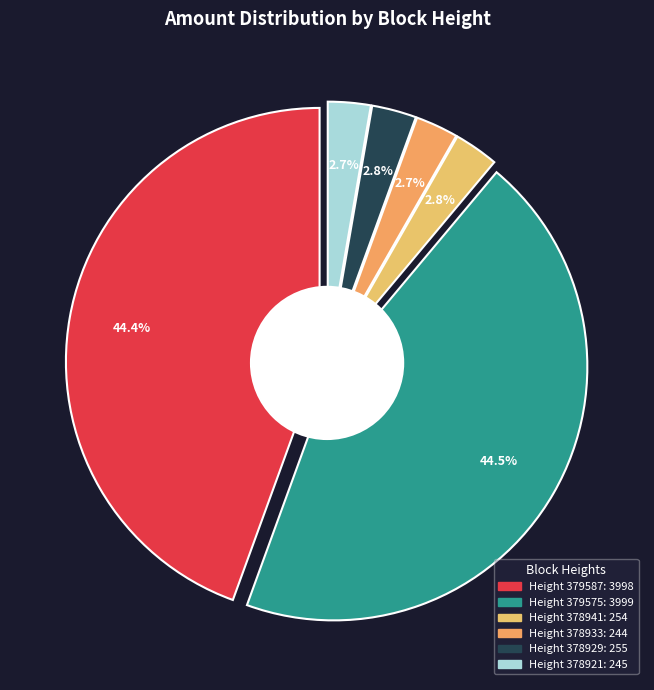

Approximately how many times larger is the value at 378941 compared to 379587?

0.1